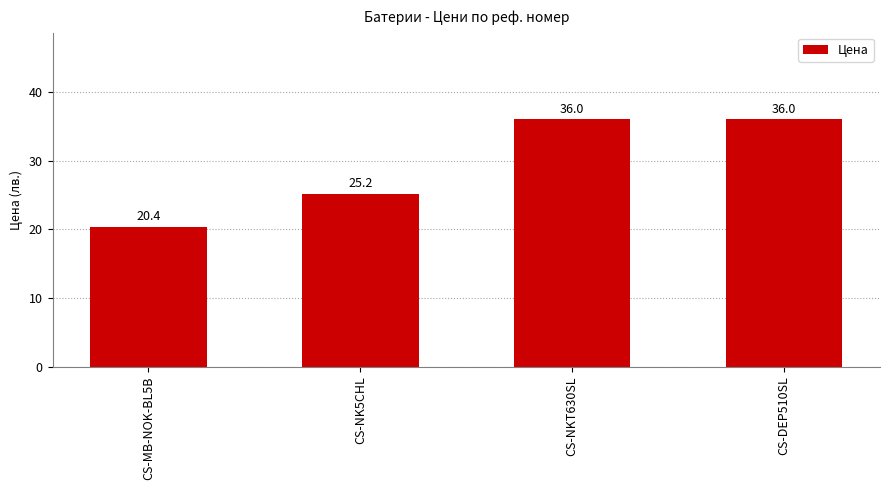

Reading left to right, transcribe all the data shown in this chart.

20.4	25.2	36.0	36.0